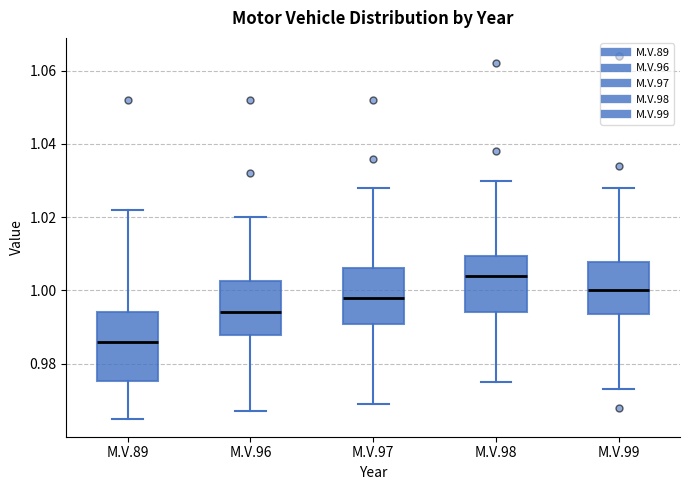

Where is the upper edge of the box for M.V.89 on the y-axis? The values are not printed on the chart, so give them approximately, as read against the axis.

0.994